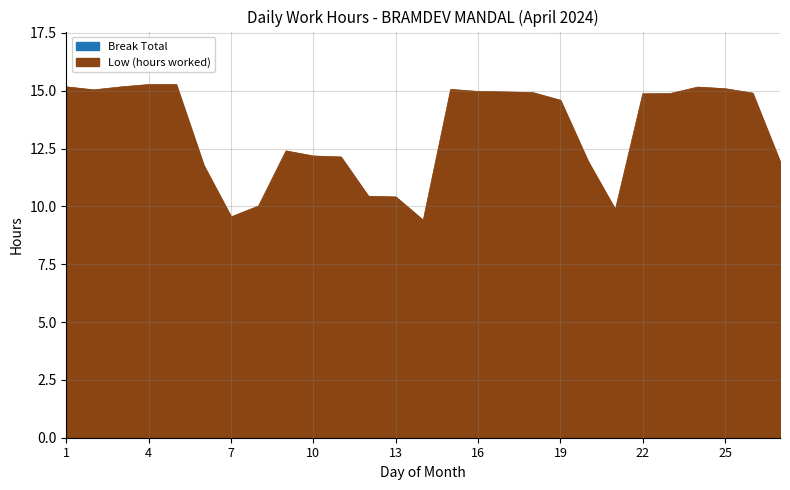

How many series are shown in this chart?

1